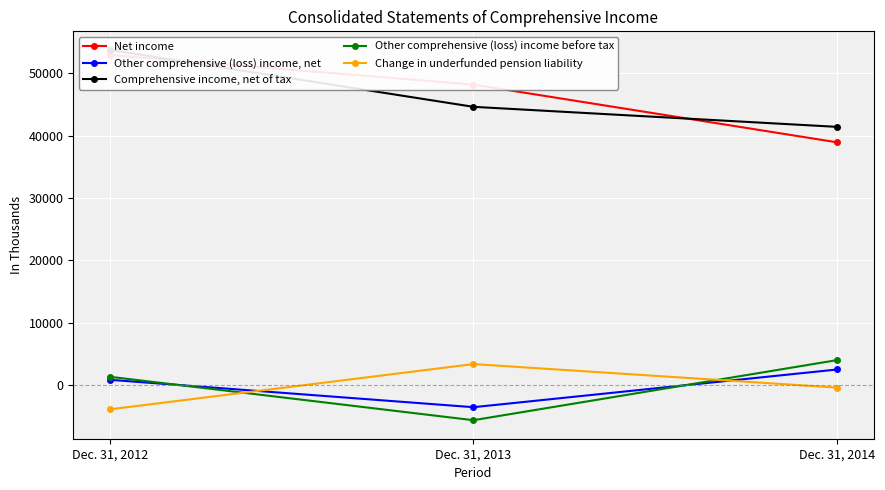

List the labels in order of Net income value, largest first.

Dec. 31, 2012, Dec. 31, 2013, Dec. 31, 2014